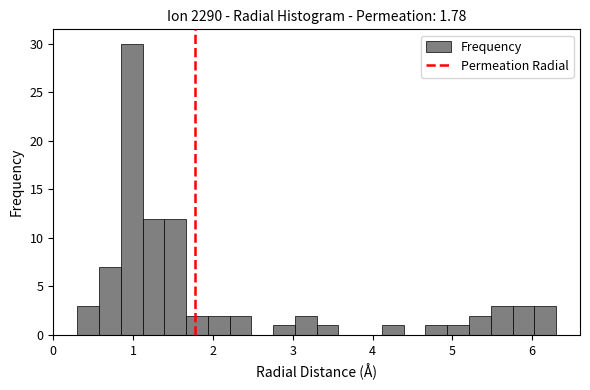

Around what value on the x-axis is the tallest bar? Give the approximate position of its centre, as read against the axis.

1.0